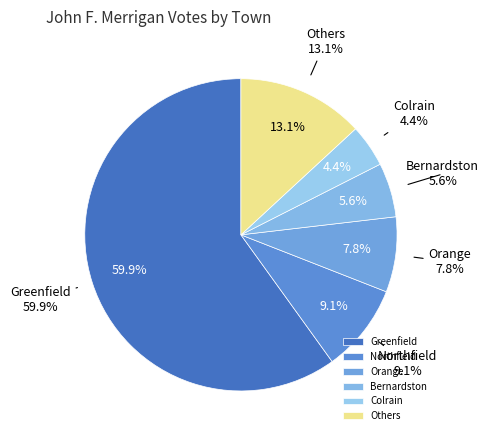

Is it true that Bernardston is 1% of the pie?

False